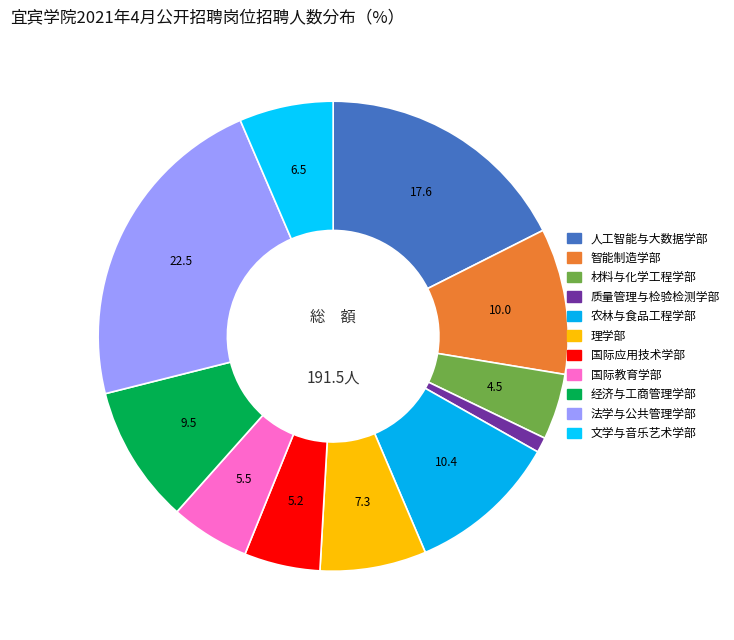

Is there a majority slice in this chart?

No